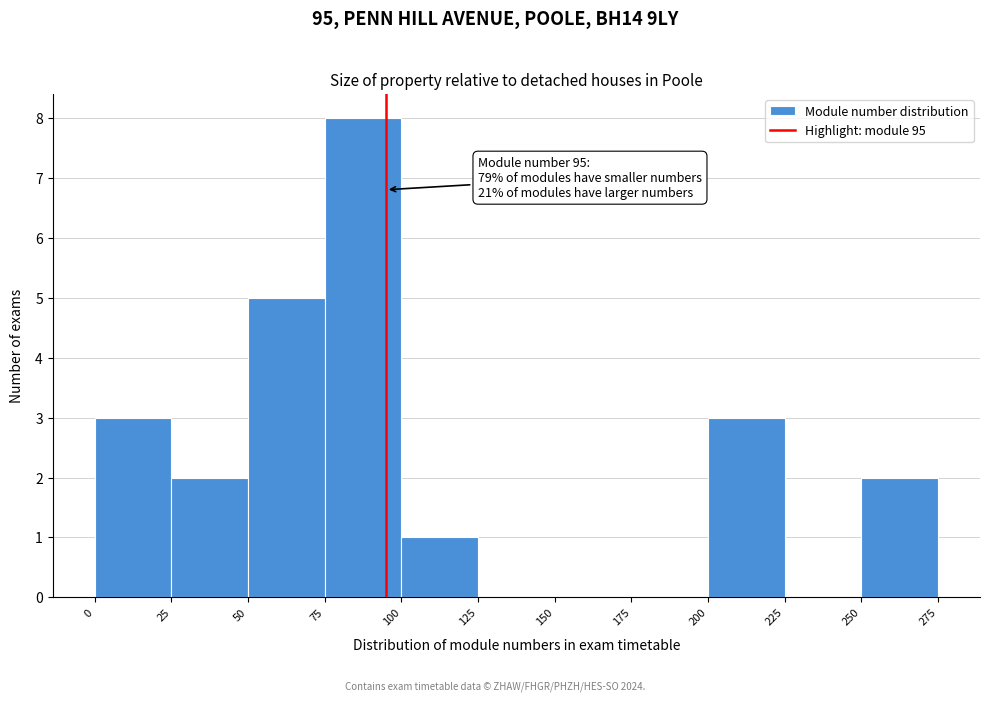

Which range on the x-axis has the tallest bar?

75 to 100